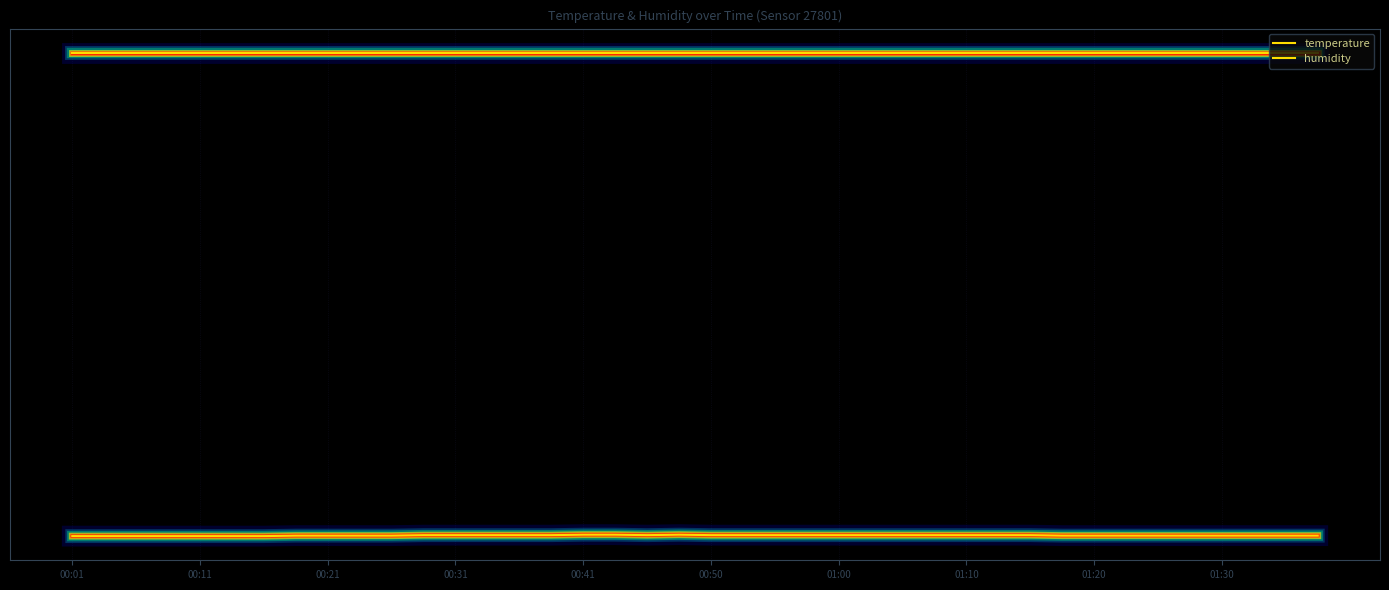

List the series in order of their peak value, lowest first.

temperature, humidity